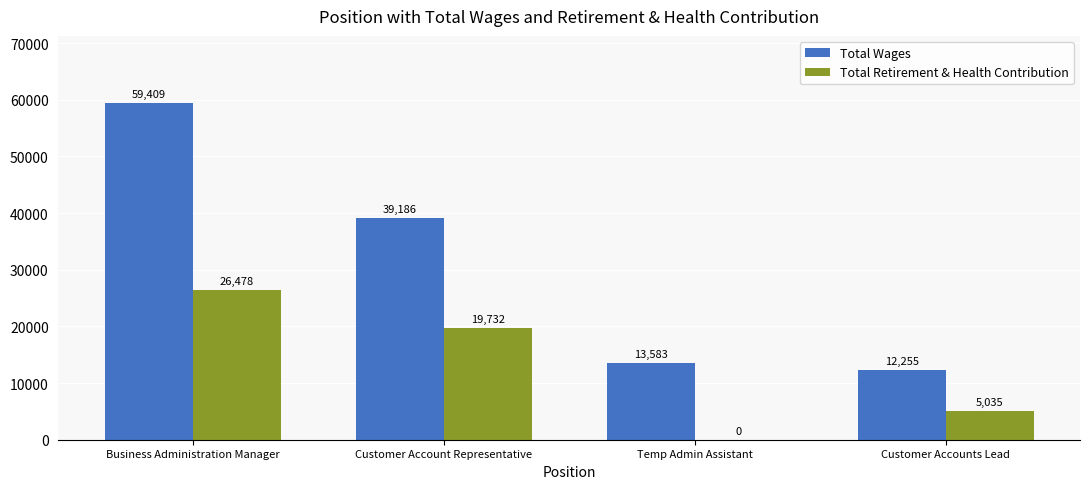

Are the bars horizontal?

No